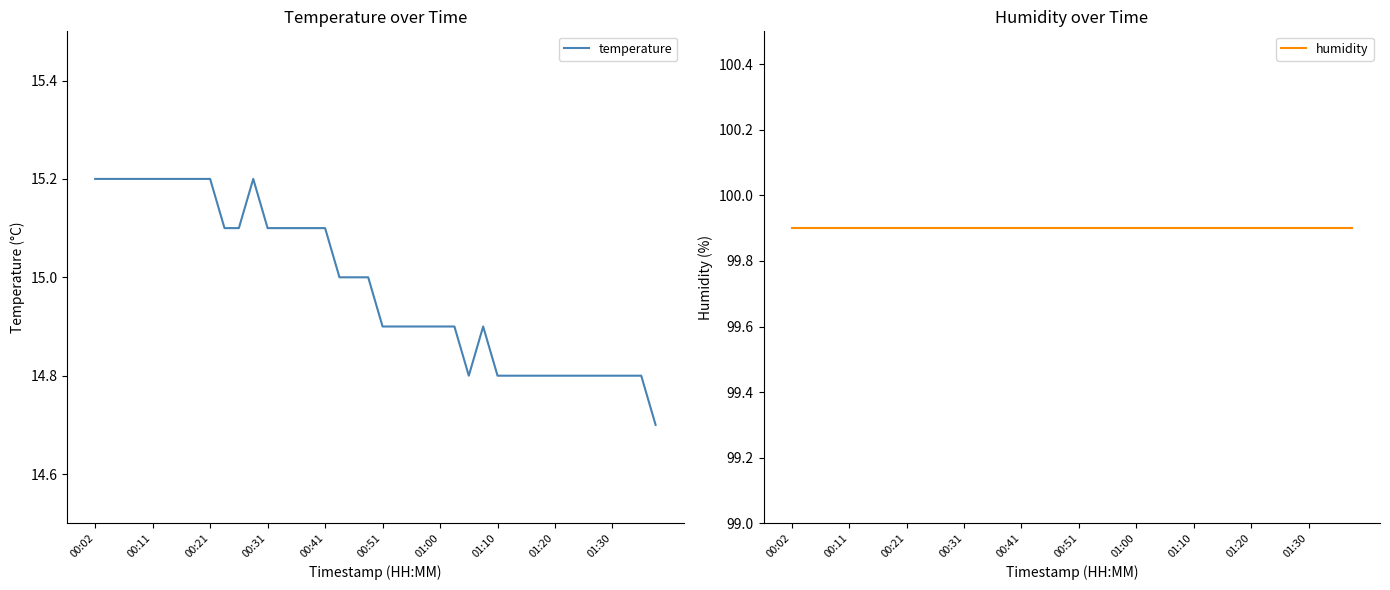

The temperature series shows 14.9 at 01:00. True or false?

True